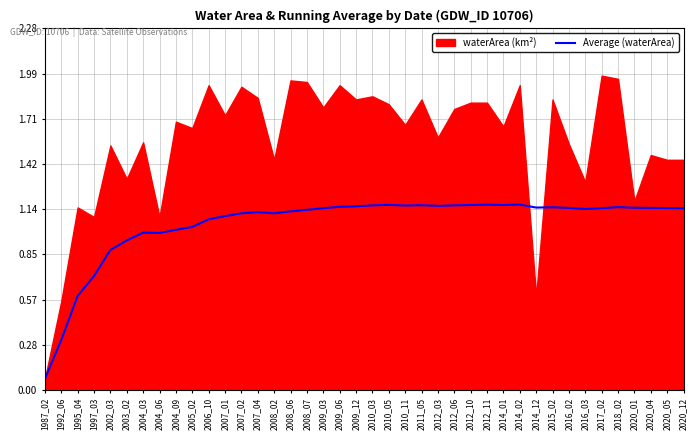

True or false: the data shows 1.1 at 2006_10.

True